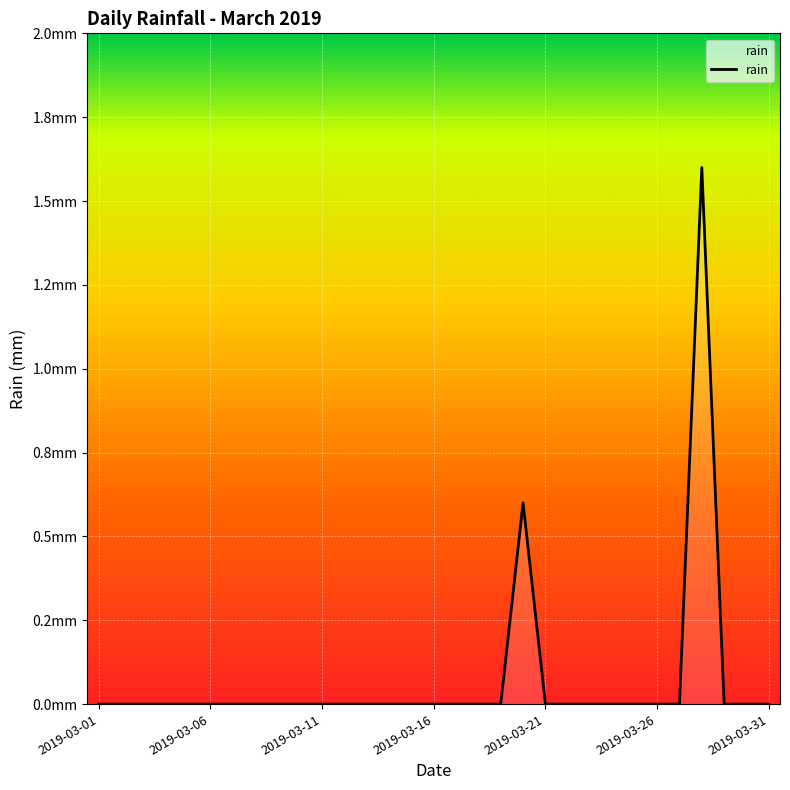

List the labels in order of value, smallest first.

2019-03-01, 2019-03-02, 2019-03-03, 2019-03-04, 2019-03-05, 2019-03-06, 2019-03-07, 2019-03-08, 2019-03-09, 2019-03-10, 2019-03-11, 2019-03-12, 2019-03-13, 2019-03-14, 2019-03-15, 2019-03-16, 2019-03-17, 2019-03-18, 2019-03-19, 2019-03-21, 2019-03-22, 2019-03-23, 2019-03-24, 2019-03-25, 2019-03-26, 2019-03-27, 2019-03-29, 2019-03-30, 2019-03-31, 2019-03-20, 2019-03-28